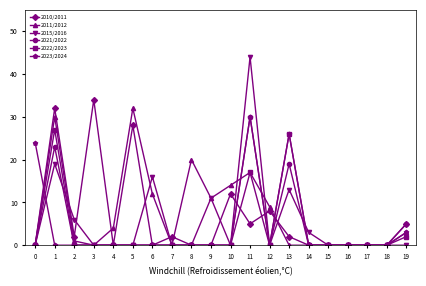

What is the maximum value shown in the chart?

44